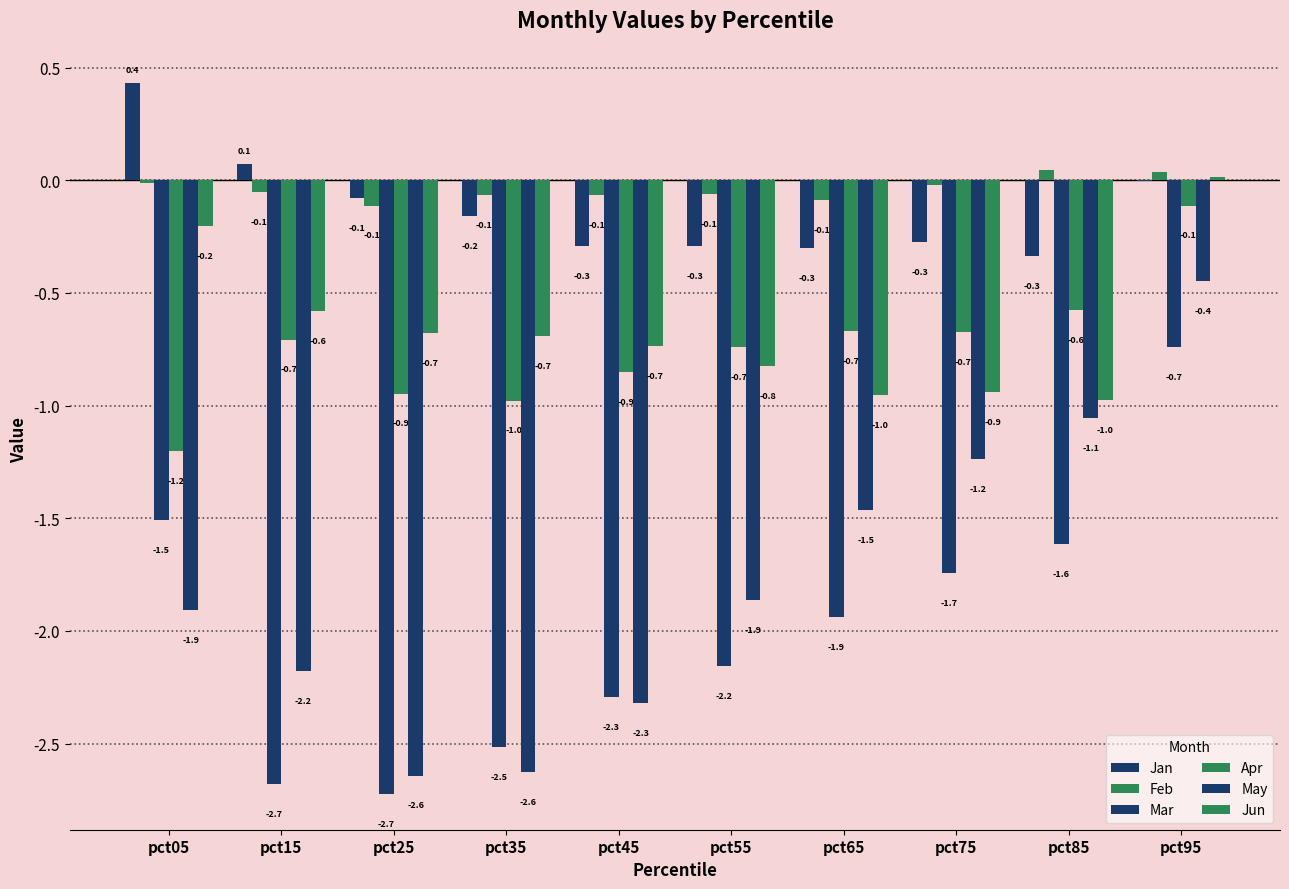

Which category has the lowest value across all series?

pct25